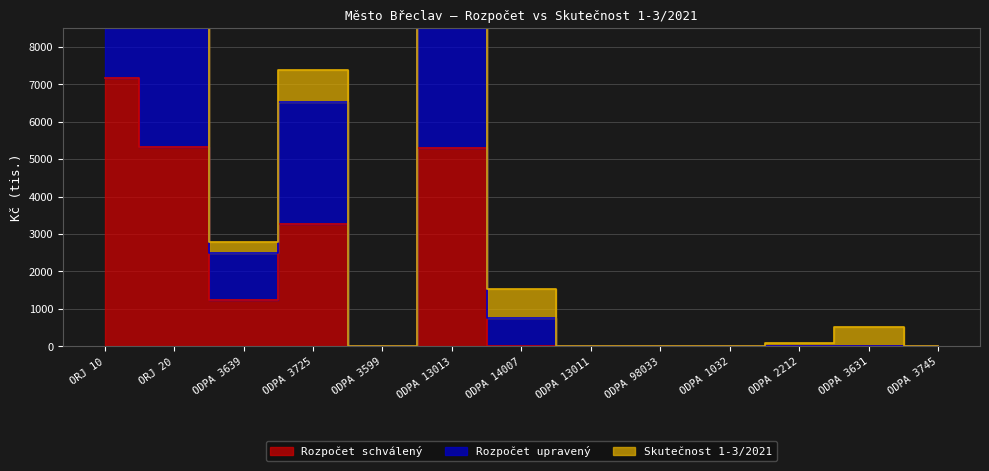

At which label is Rozpočet schválený closest to 3581?

ODPA 3725